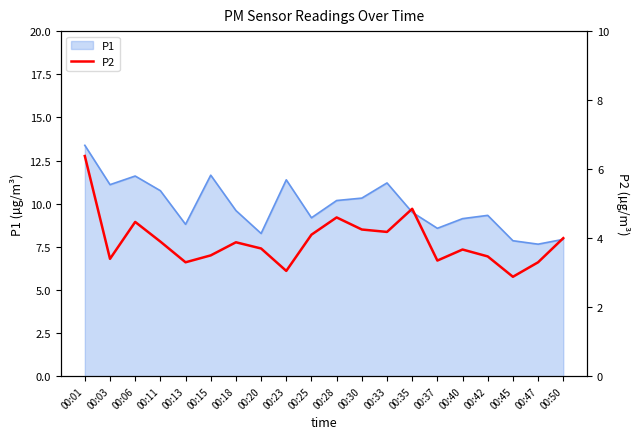

At which label is the value closest to 4?

00:50